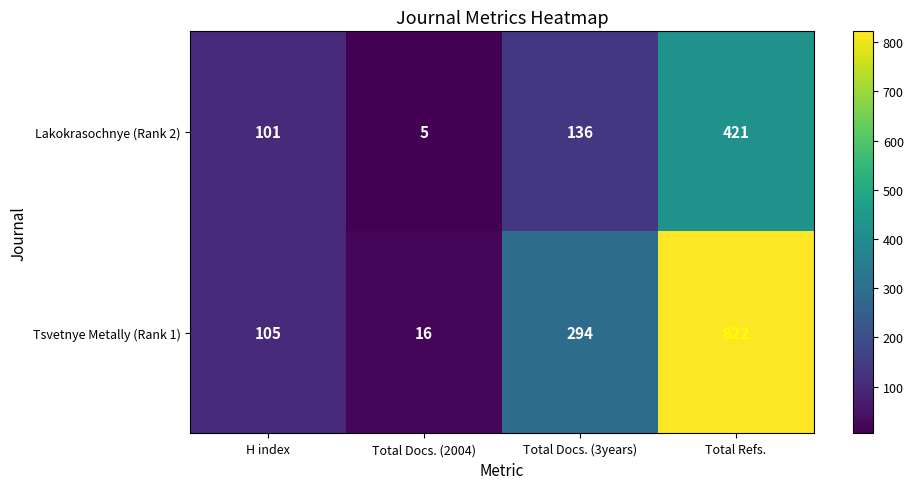

List the series in order of their peak value, highest first.

Tsvetnye Metally (Rank 1), Lakokrasochnye (Rank 2)